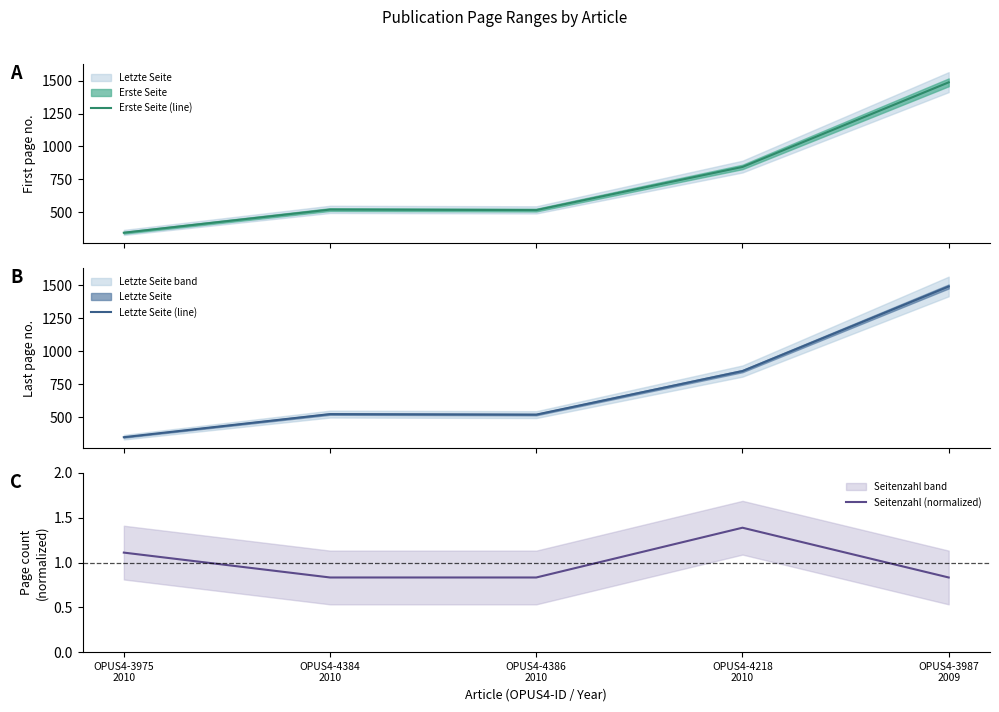

What are all the series names shown in the legend?

Erste Seite (line), Letzte Seite (line), Seitenzahl (normalized)